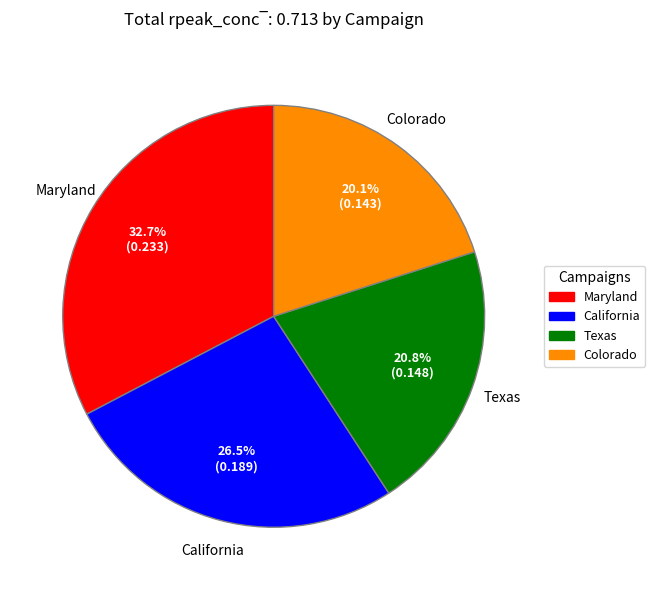

Do Texas and Maryland together represent more than half of the pie?

Yes